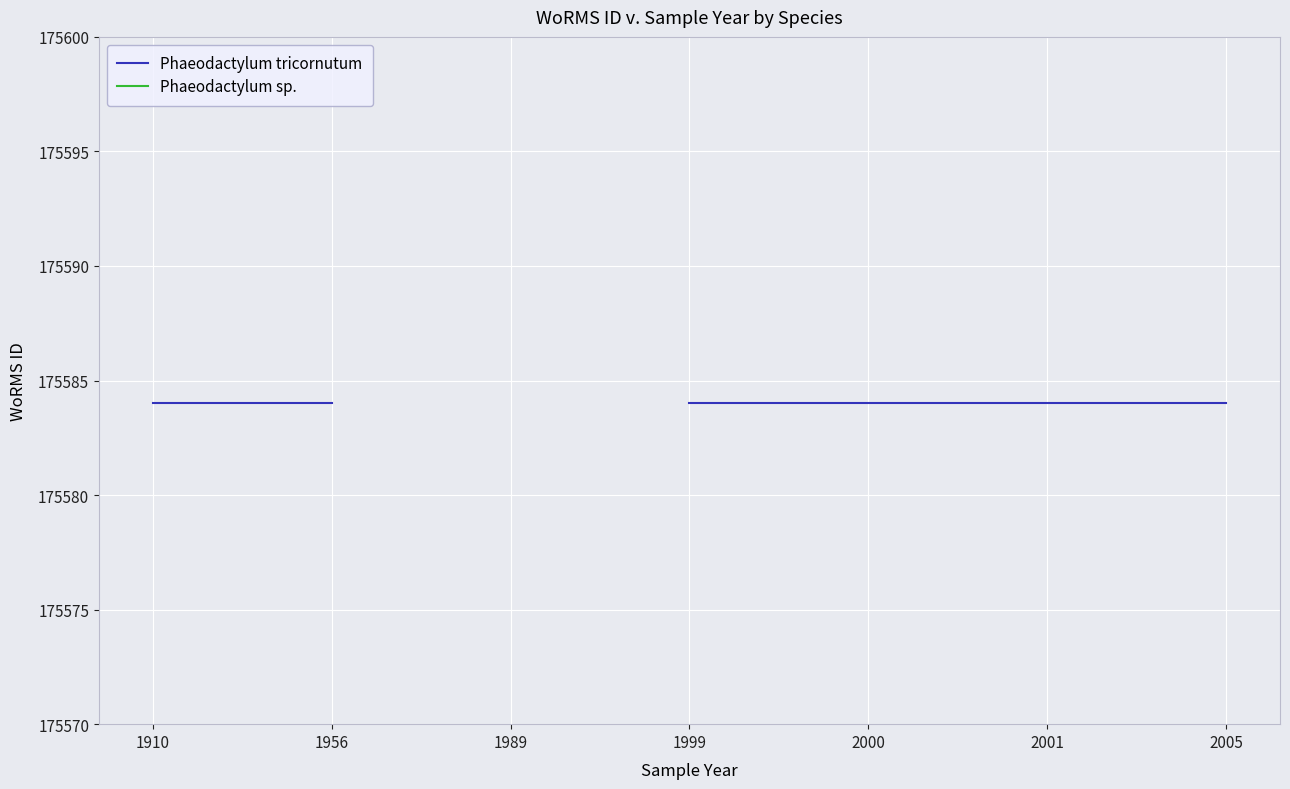

How many positive values does the Phaeodactylum sp. series have?

1